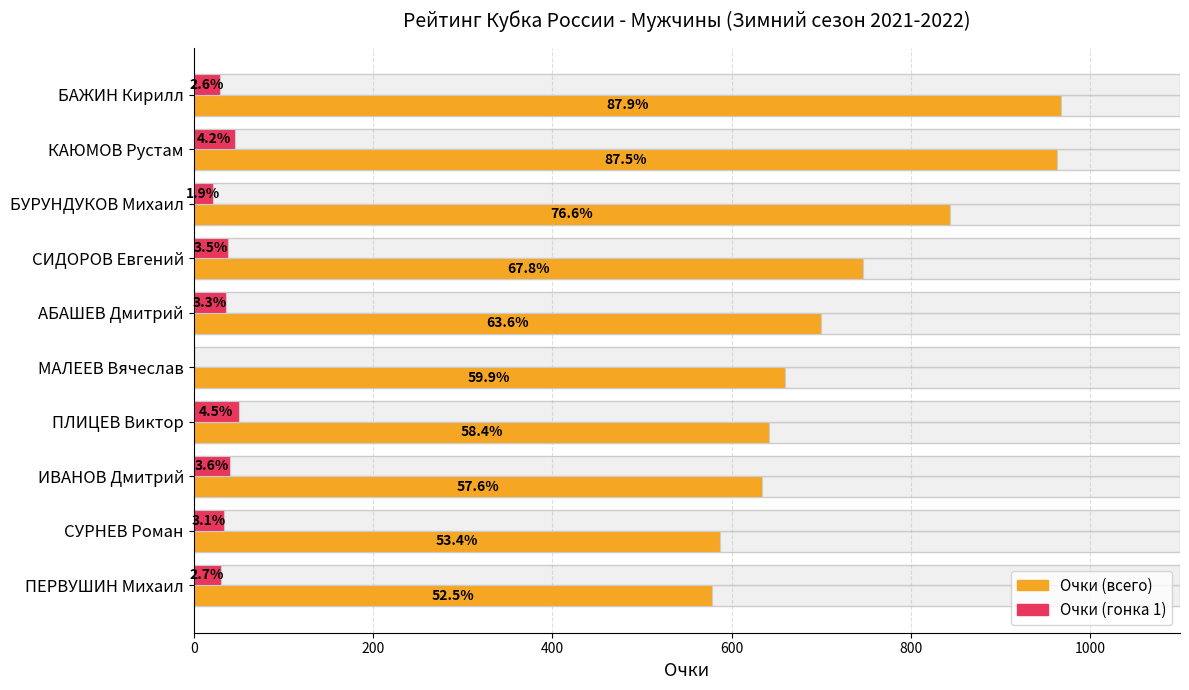

How many groups of bars are there?

10